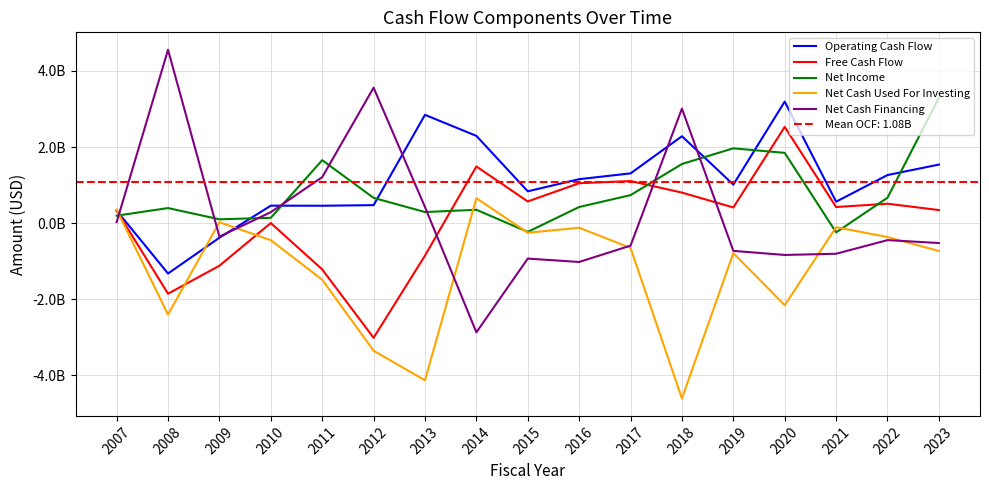

What is the value of the Operating Cash Flow point at the 4th from the left?

461102000